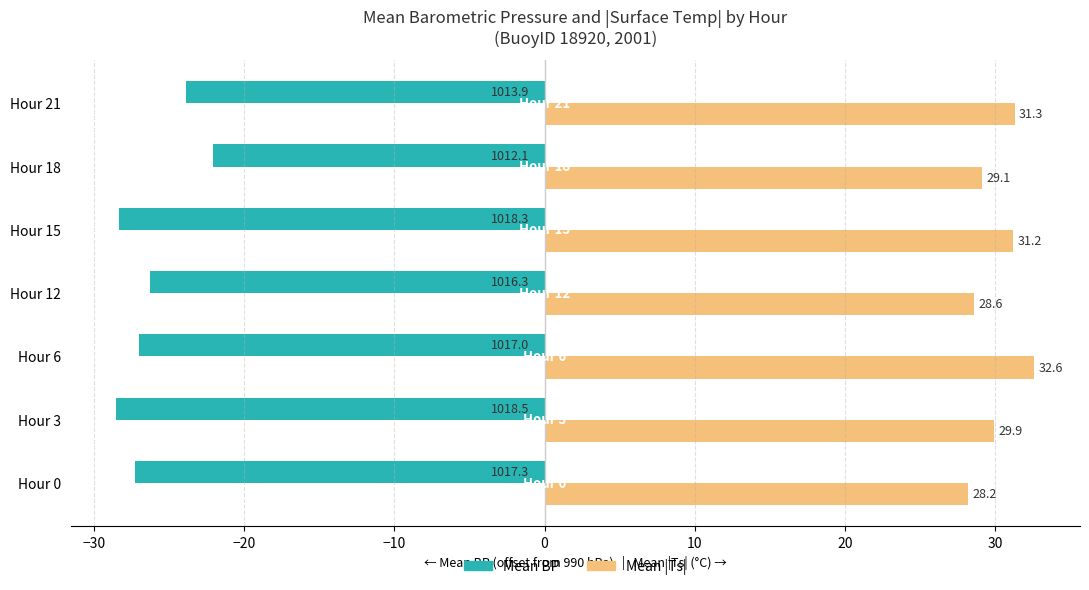

Which series has the widest spread of values?

Mean BP